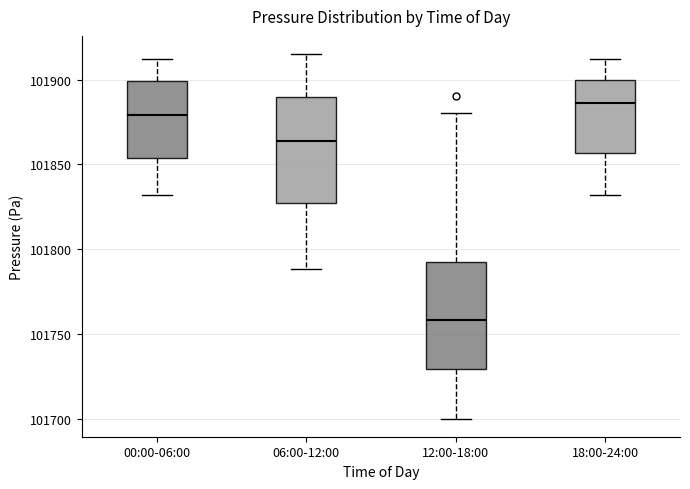

Reading left to right, read every box against the y-axis: the position of its median line, the range the box covers, and the ends of its whiskers. The values are not printed on the chart, so give them approximately, as read against the axis.

00:00-06:00: median 101880, box 101855 to 101900, whiskers 101830 to 101910
06:00-12:00: median 101865, box 101825 to 101890, whiskers 101790 to 101915
12:00-18:00: median 101760, box 101730 to 101795, whiskers 101700 to 101880
18:00-24:00: median 101885, box 101855 to 101900, whiskers 101830 to 101910